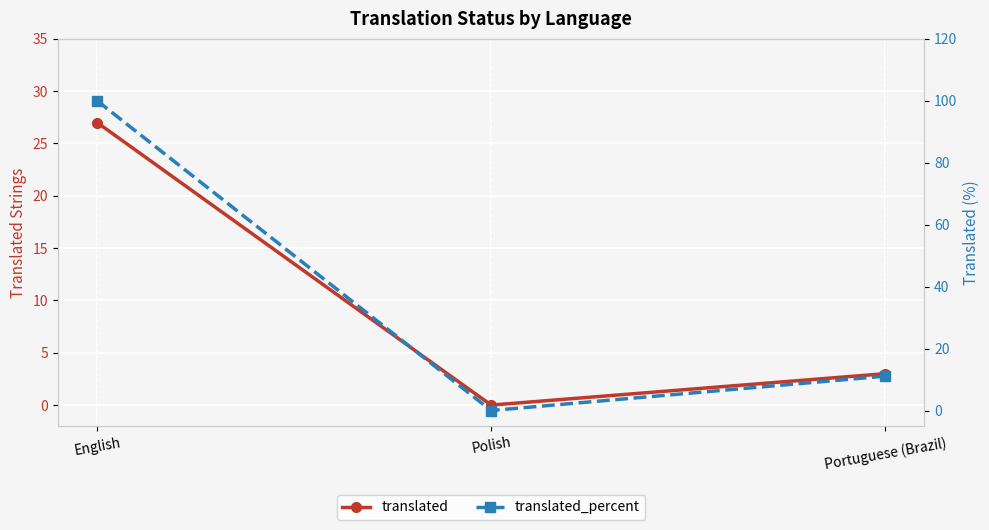

The value of translated at Polish is -10.6. True or false?

False